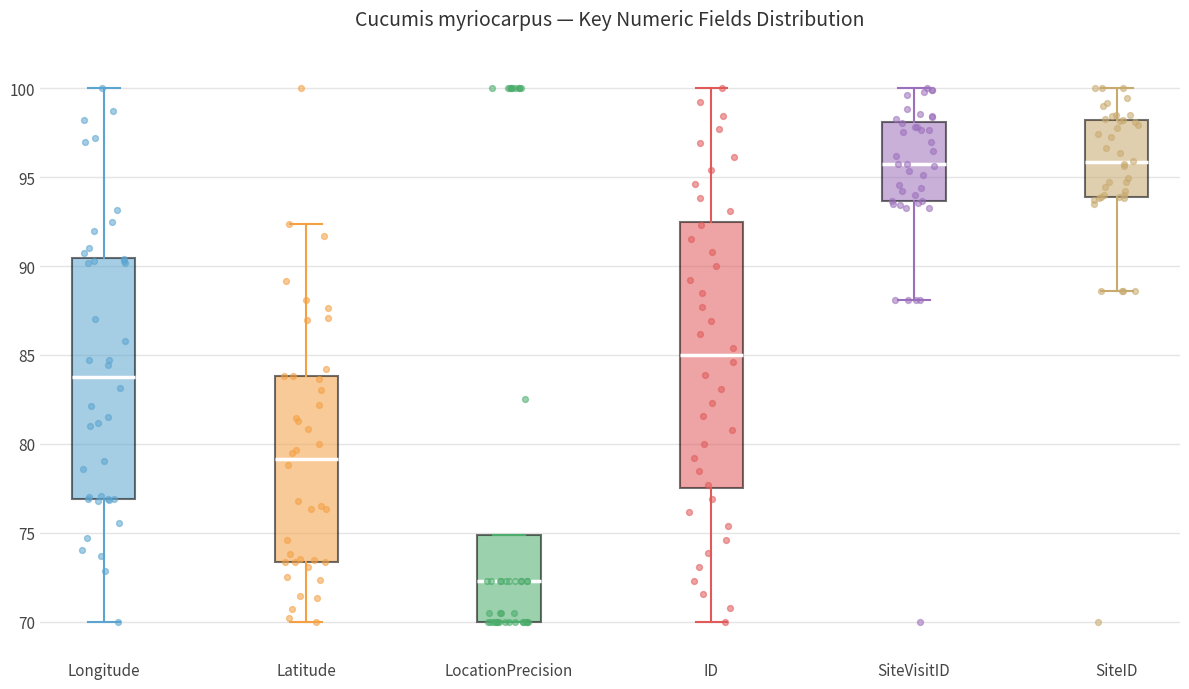

Where does the median line of the box for LocationPrecision sit on the y-axis? The values are not printed on the chart, so give them approximately, as read against the axis.

72.5